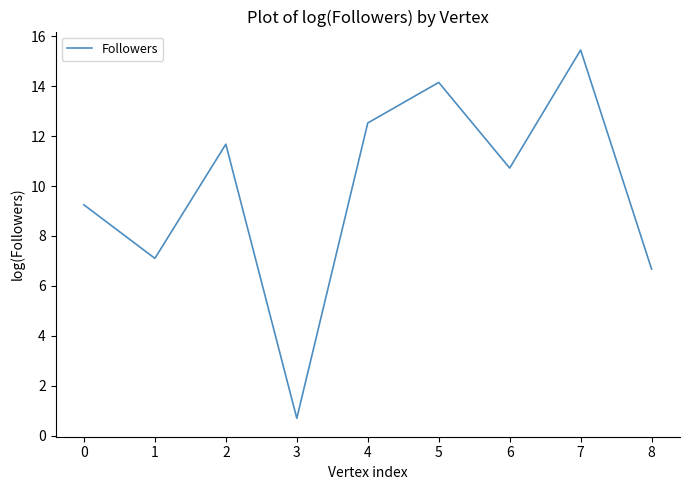

Is it true that the value at 0 is 3.2?

False